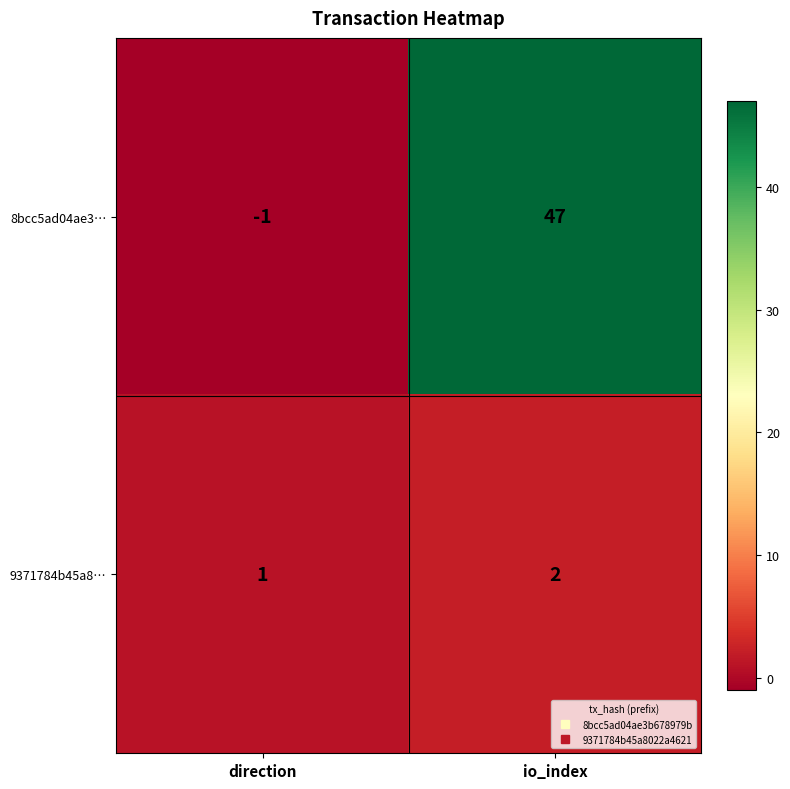

True or false: 9371784b45a8… has a value of 2 at direction.

False